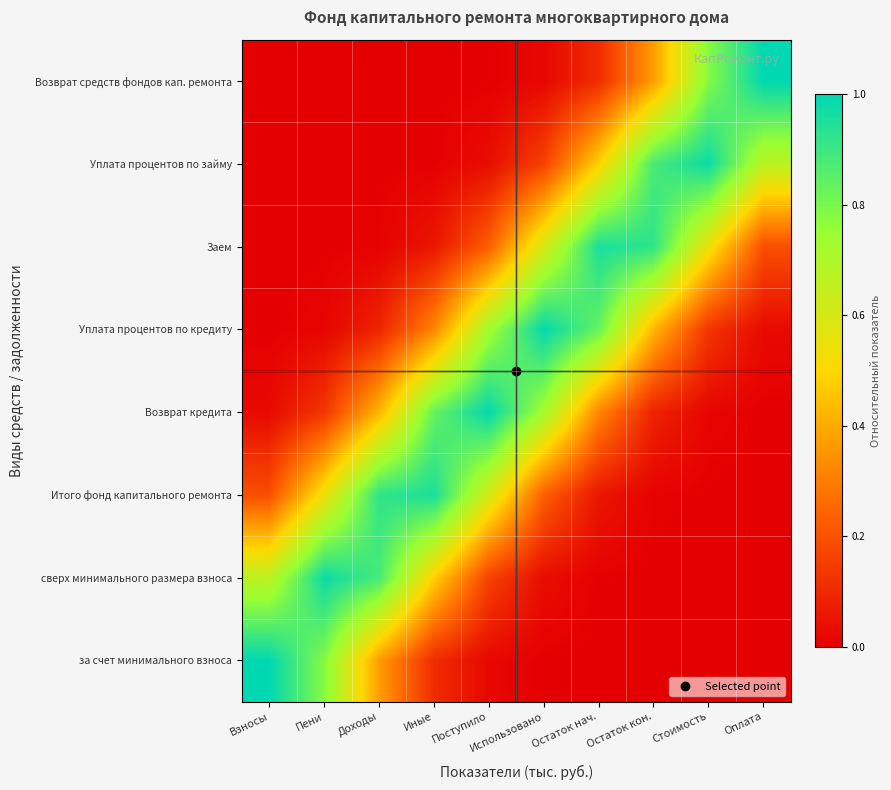

Reading left to right, list all the values displayed in this chart.

за счет минимального взноса: Взносы=1.0	Пени=0.8	Доходы=0.4	Иные=0.1	Поступило=0.0	Использовано=0.0	Остаток нач.=0.0	Остаток кон.=0.0	Стоимость=0.0	Оплата=0.0
сверх минимального размера взноса: Взносы=0.7	Пени=1.0	Доходы=0.9	Иные=0.5	Поступило=0.2	Использовано=0.0	Остаток нач.=0.0	Остаток кон.=0.0	Стоимость=0.0	Оплата=0.0
Итого фонд капитального ремонта: Взносы=0.2	Пени=0.5	Доходы=0.9	Иные=1.0	Поступило=0.6	Использовано=0.2	Остаток нач.=0.1	Остаток кон.=0.0	Стоимость=0.0	Оплата=0.0
Возврат кредита: Взносы=0.0	Пени=0.1	Доходы=0.4	Иные=0.8	Поступило=1.0	Использовано=0.7	Остаток нач.=0.3	Остаток кон.=0.1	Стоимость=0.0	Оплата=0.0
Уплата процентов по кредиту: Взносы=0.0	Пени=0.0	Доходы=0.1	Иные=0.3	Поступило=0.7	Использовано=1.0	Остаток нач.=0.8	Остаток кон.=0.4	Стоимость=0.1	Оплата=0.0
Заем: Взносы=0.0	Пени=0.0	Доходы=0.0	Иные=0.1	Поступило=0.2	Использовано=0.6	Остаток нач.=1.0	Остаток кон.=0.9	Стоимость=0.5	Оплата=0.2
Уплата процентов по займу: Взносы=0.0	Пени=0.0	Доходы=0.0	Иные=0.0	Поступило=0.0	Использовано=0.2	Остаток нач.=0.5	Остаток кон.=0.9	Стоимость=1.0	Оплата=0.7
Возврат средств фондов кап. ремонта: Взносы=0.0	Пени=0.0	Доходы=0.0	Иные=0.0	Поступило=0.0	Использовано=0.0	Остаток нач.=0.1	Остаток кон.=0.4	Стоимость=0.8	Оплата=1.0